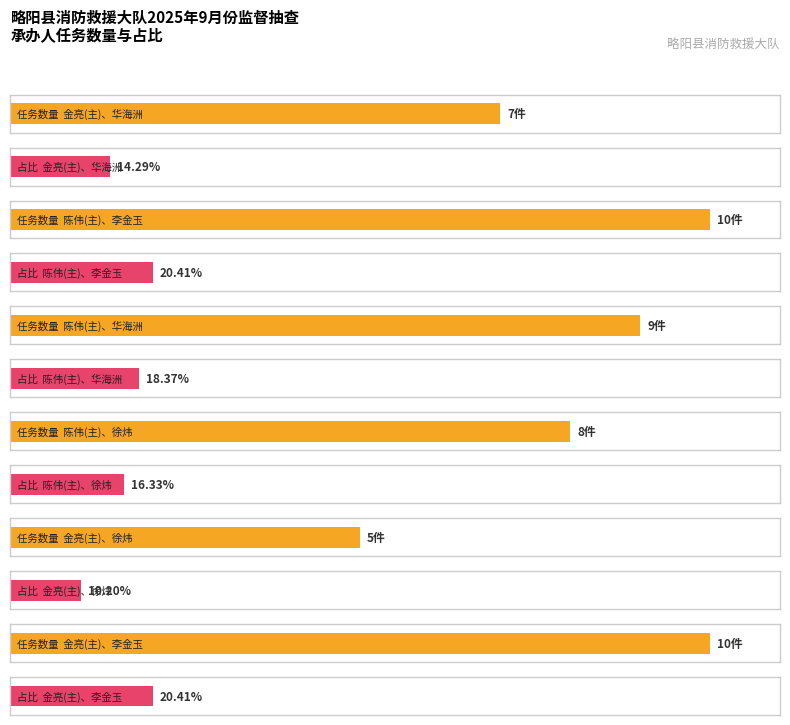

Reading right to left, extract all data points from this chart.

10	5	8	9	10	7